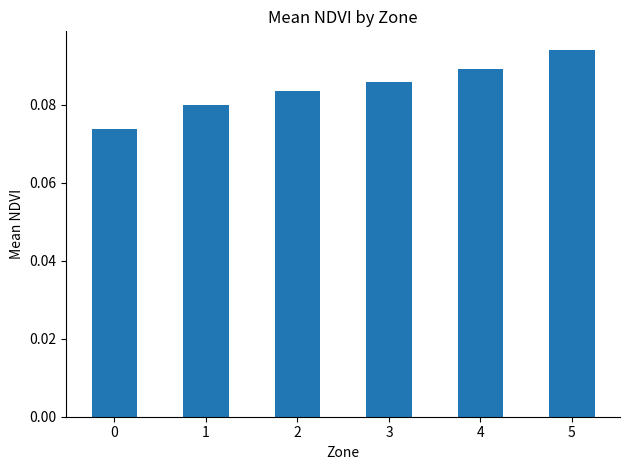

Rank the categories by value from highest to lowest.

5, 4, 3, 2, 1, 0